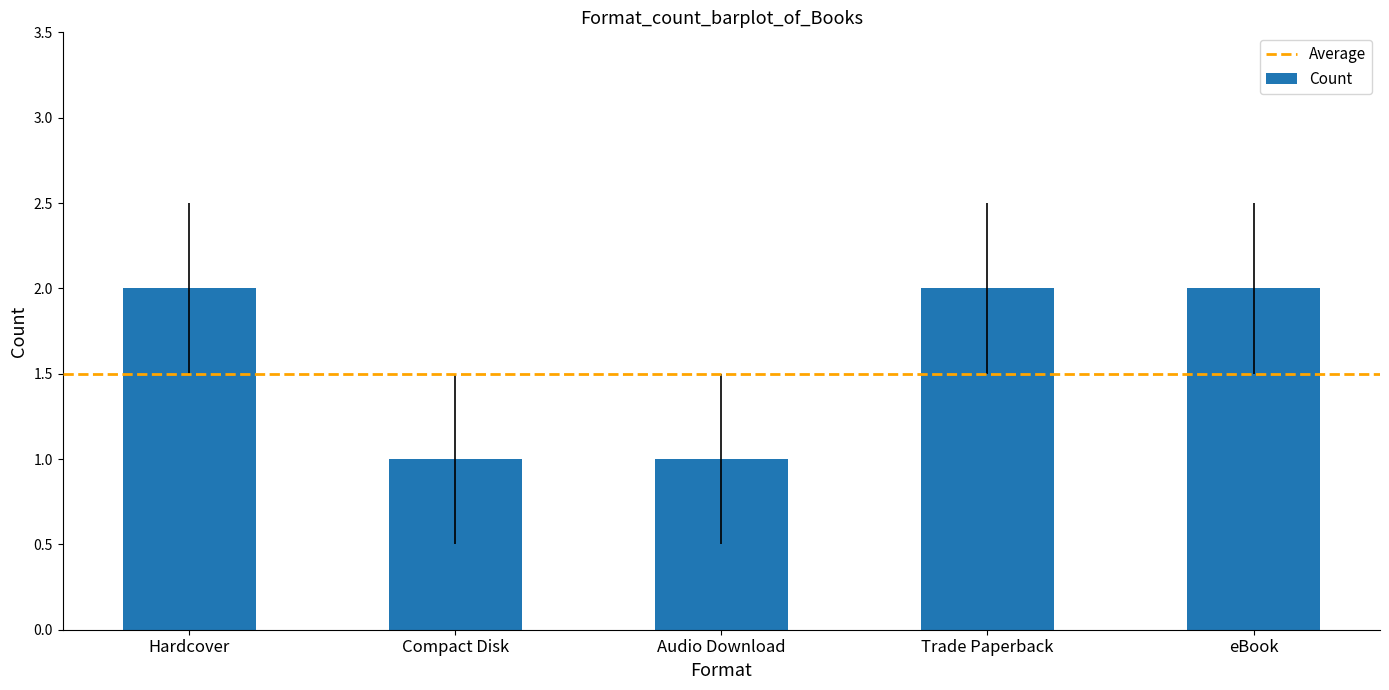

Reading left to right, extract all data points from this chart.

2	1	1	2	2